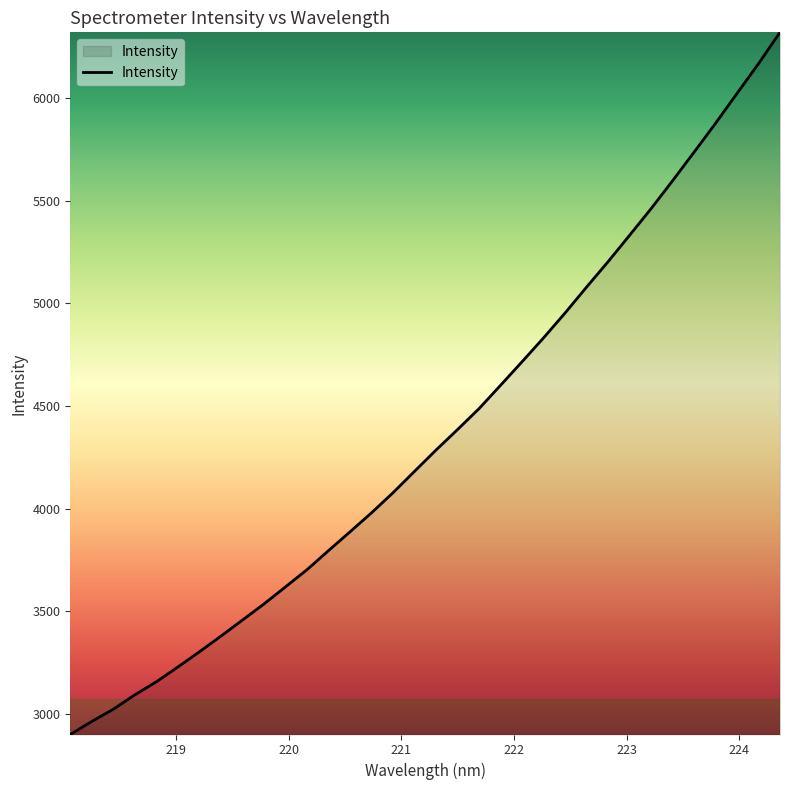

What is the smallest value displayed?

2901.0